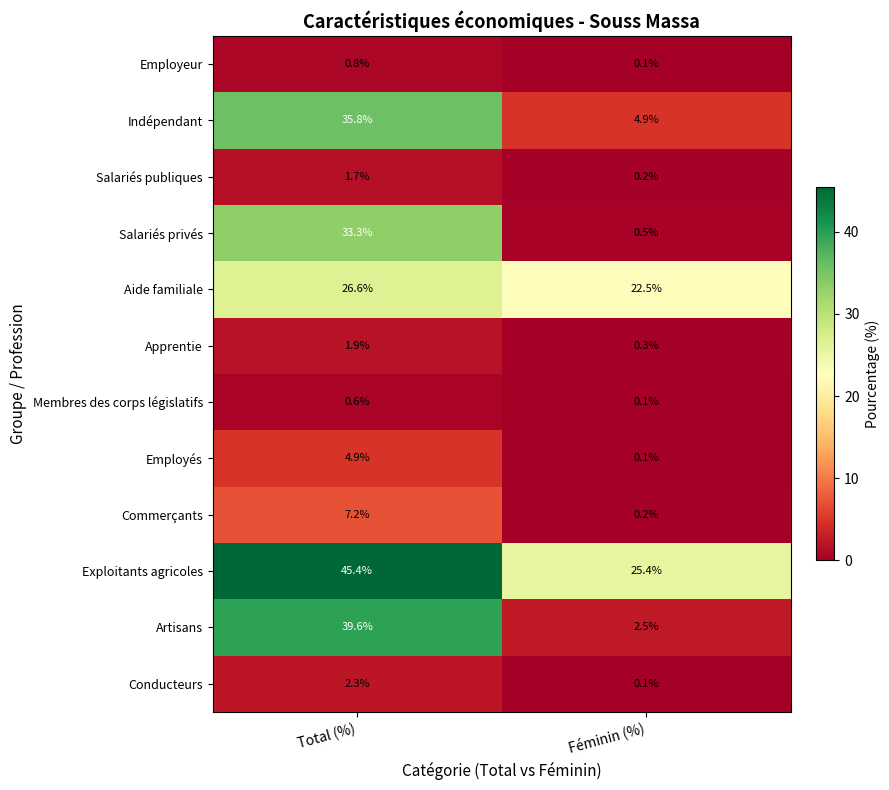

Reading left to right, extract all data points from this chart.

Employeur: 0.8	0.1
Indépendant: 35.8	4.9
Salariés publiques: 1.7	0.2
Salariés privés: 33.3	0.5
Aide familiale: 26.6	22.5
Apprentie: 1.9	0.3
Membres des corps législatifs: 0.6	0.1
Employés: 4.9	0.1
Commerçants: 7.2	0.2
Exploitants agricoles: 45.4	25.4
Artisans: 39.6	2.5
Conducteurs: 2.3	0.1